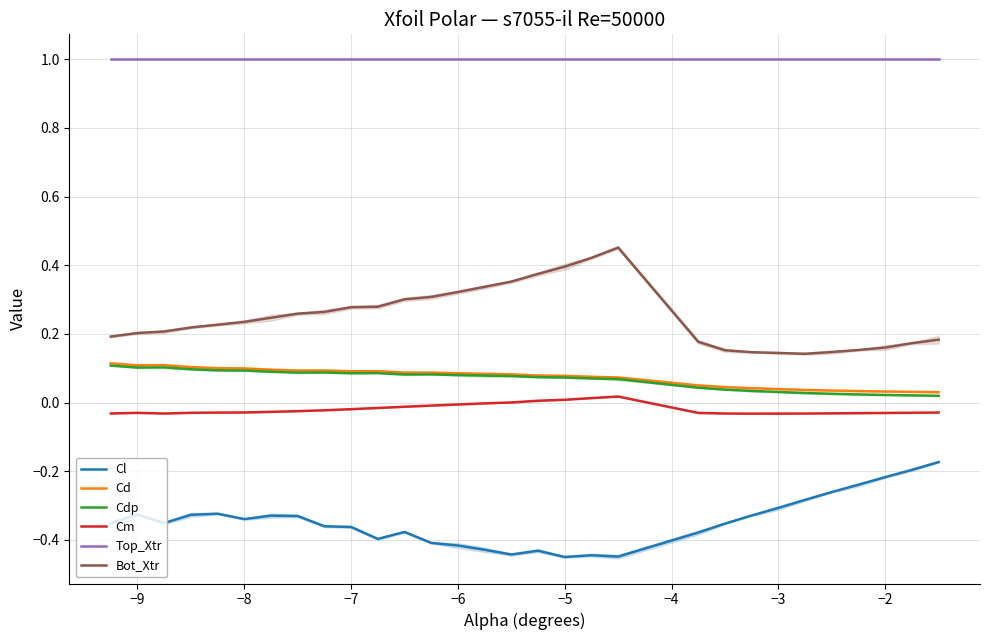

What is the difference between the maximum and second lowest values in the Bot_Xtr series?

0.3